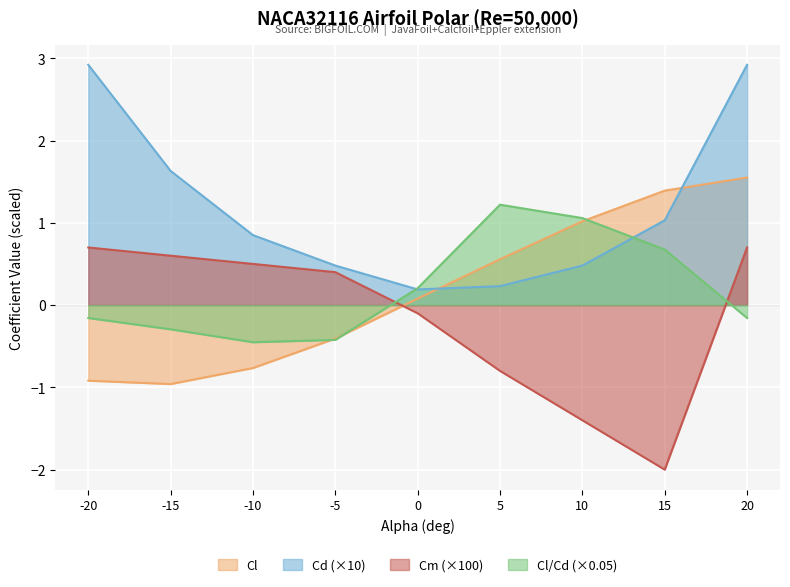

How many values in Cl are above zero?

5